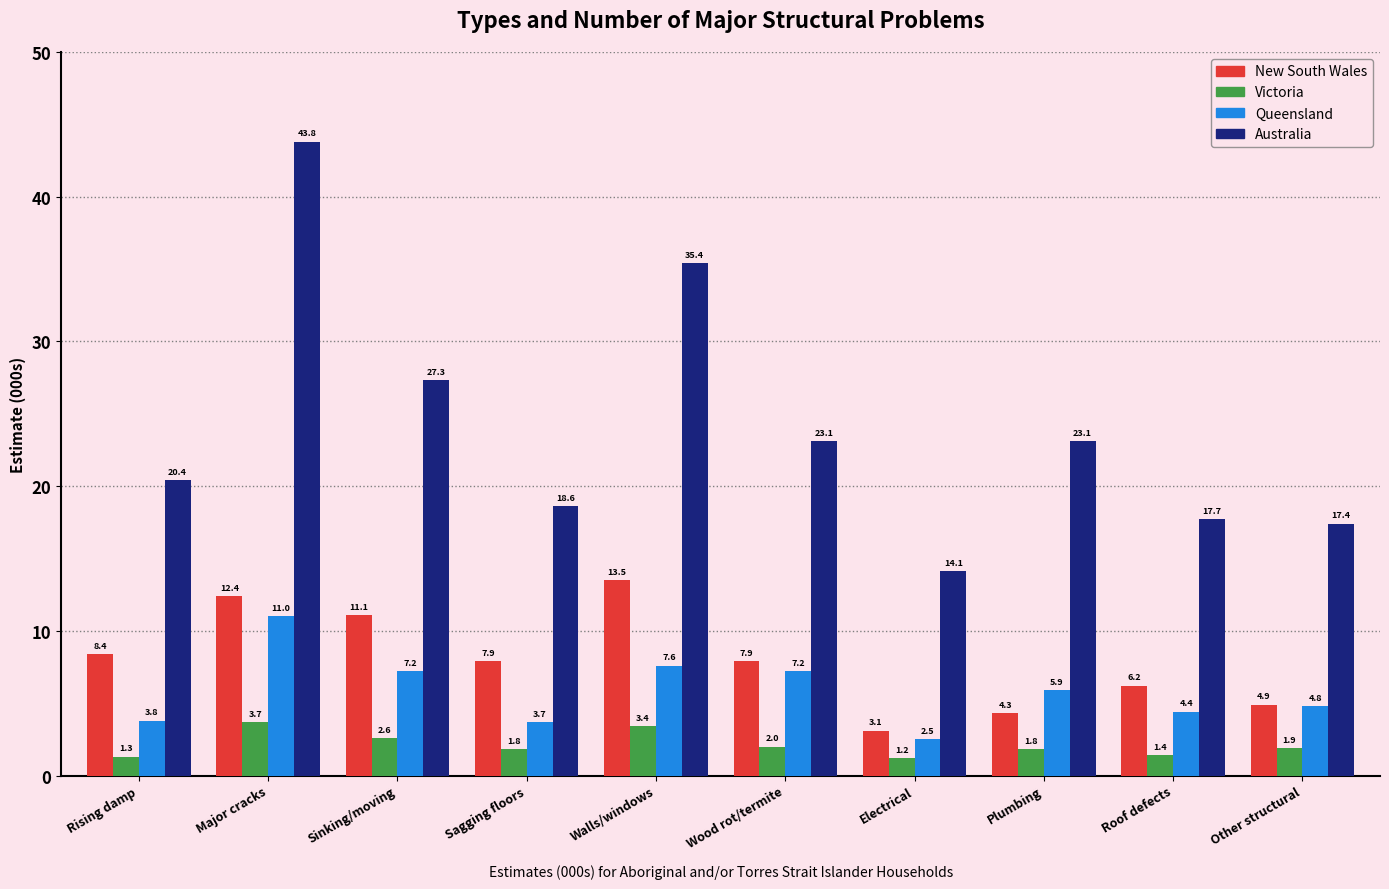

Reading right to left, what are all the values shown in this chart?

New South Wales: 4.9	6.2	4.3	3.1	7.9	13.5	7.9	11.1	12.4	8.4
Victoria: 1.9	1.4	1.8	1.2	2.0	3.4	1.8	2.6	3.7	1.3
Queensland: 4.8	4.4	5.9	2.5	7.2	7.6	3.7	7.2	11.0	3.8
Australia: 17.4	17.7	23.1	14.1	23.1	35.4	18.6	27.3	43.8	20.4